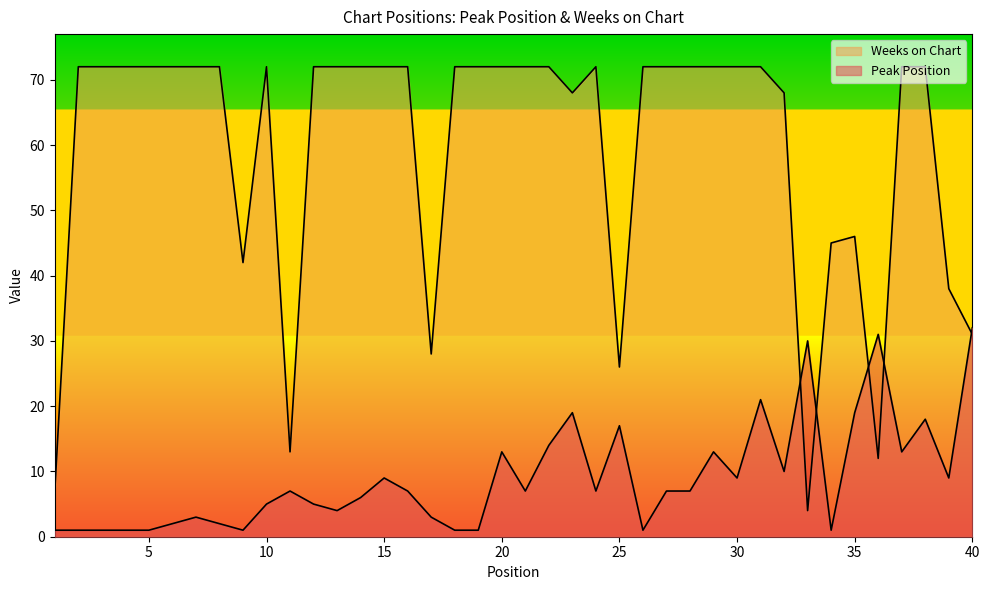

At which label does Weeks on Chart reach its minimum?

33